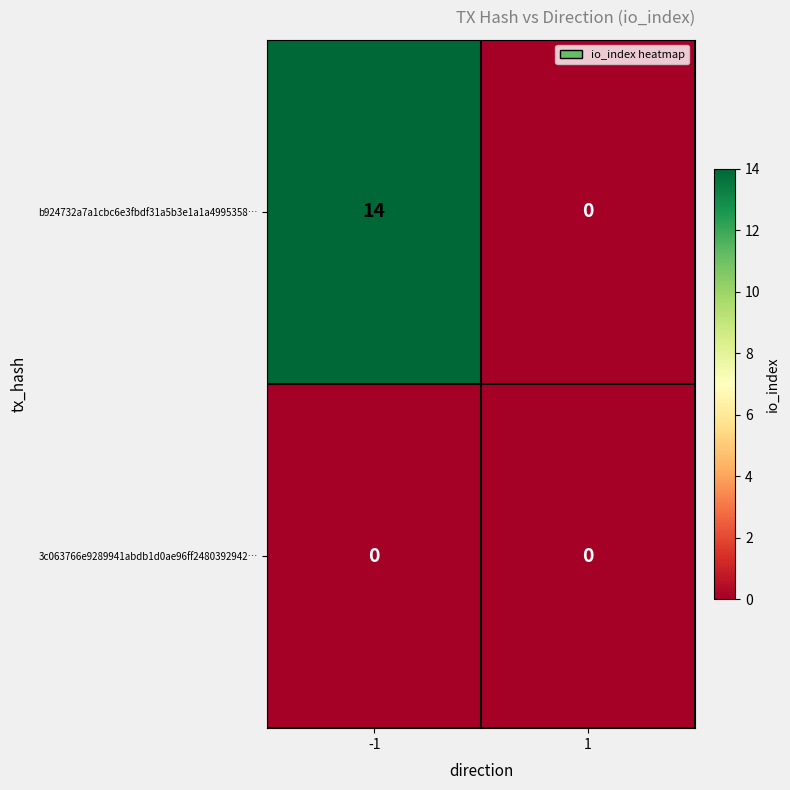

Is it true that b924732a7a1cbc6e3fbdf31a5b3e1a1a4995358… equals -8 at 1?

False